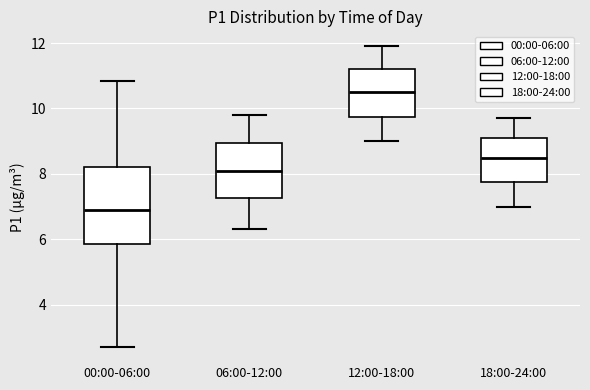

Which box has the lowest median line?

00:00-06:00